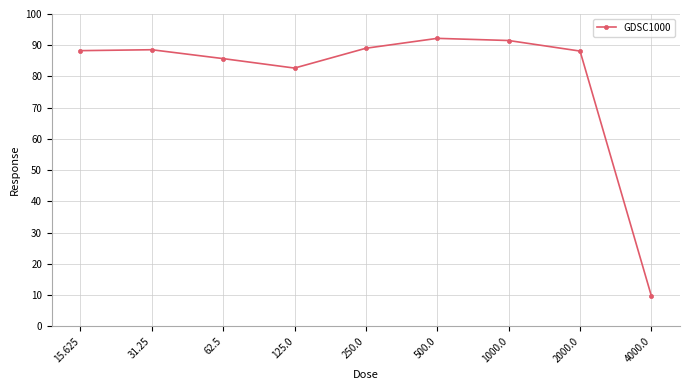

How many series are shown in this chart?

1